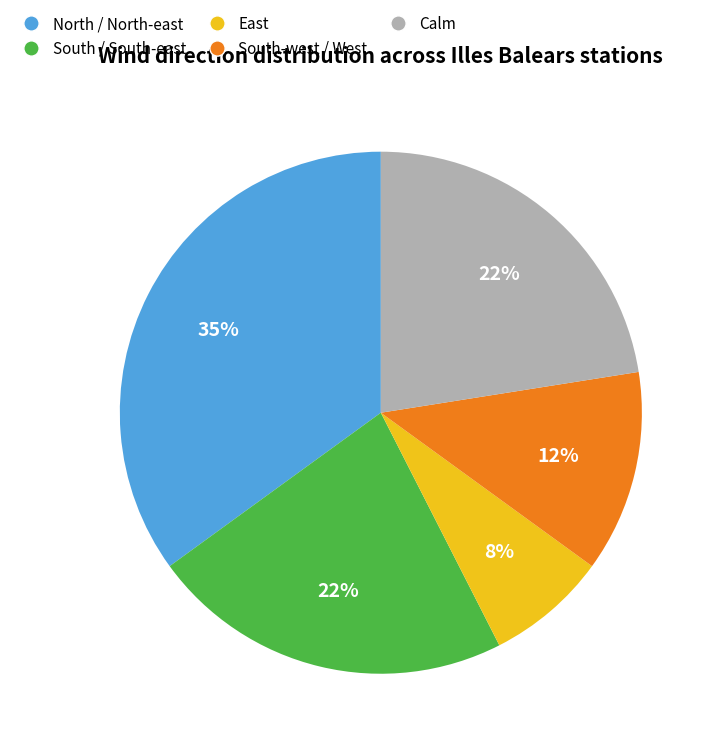

Is the sum of South-west / West and Calm greater than half?

No